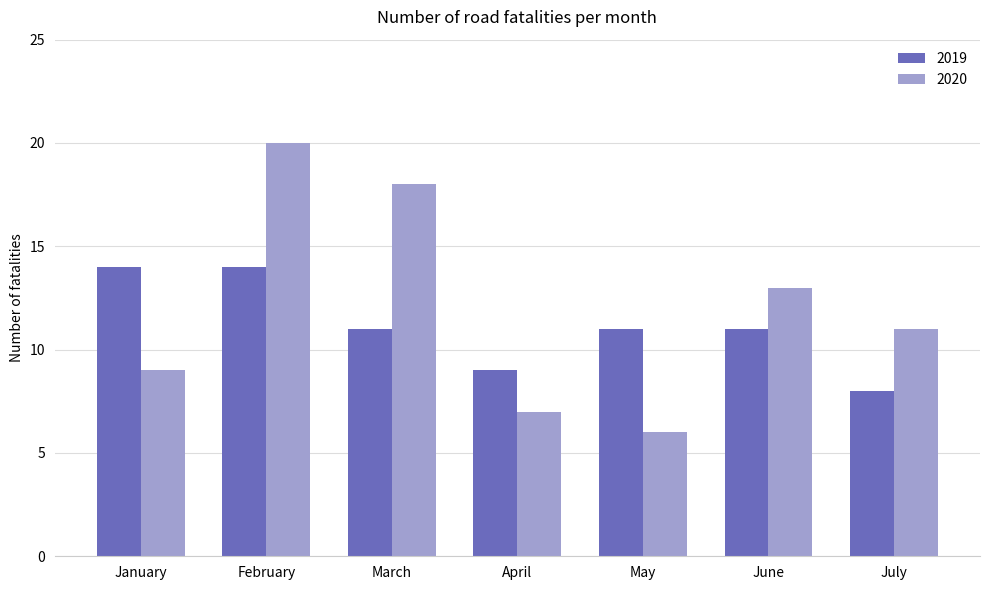

How many values in the 2020 series are below 11?

3